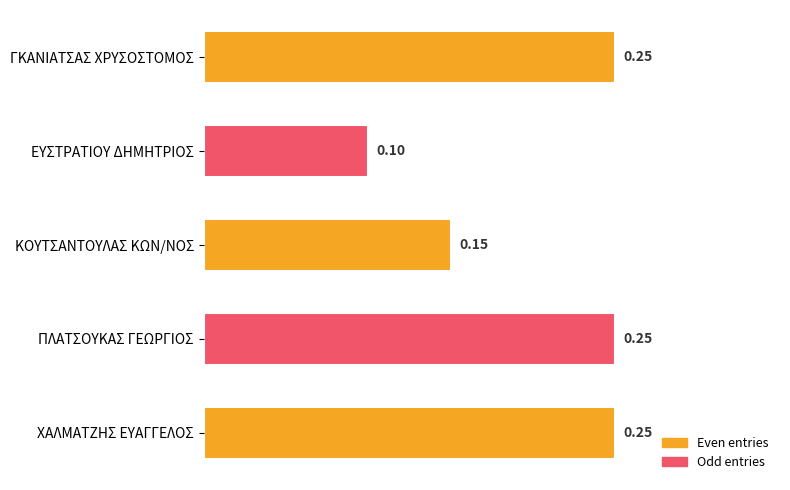

What is the sum of the values at ΠΛΑΤΣΟΥΚΑΣ ΓΕΩΡΓΙΟΣ and ΚΟΥΤΣΑΝΤΟΥΛΑΣ ΚΩΝ/ΝΟΣ?

0.4